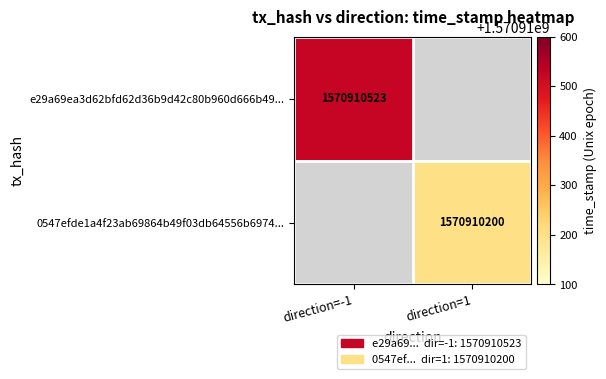

List the series in order of their overall mean, lowest first.

0547efde1a4f23ab69864b49f03db64556b6974, e29a69ea3d62bfd62d36b9d42c80b960d666b49